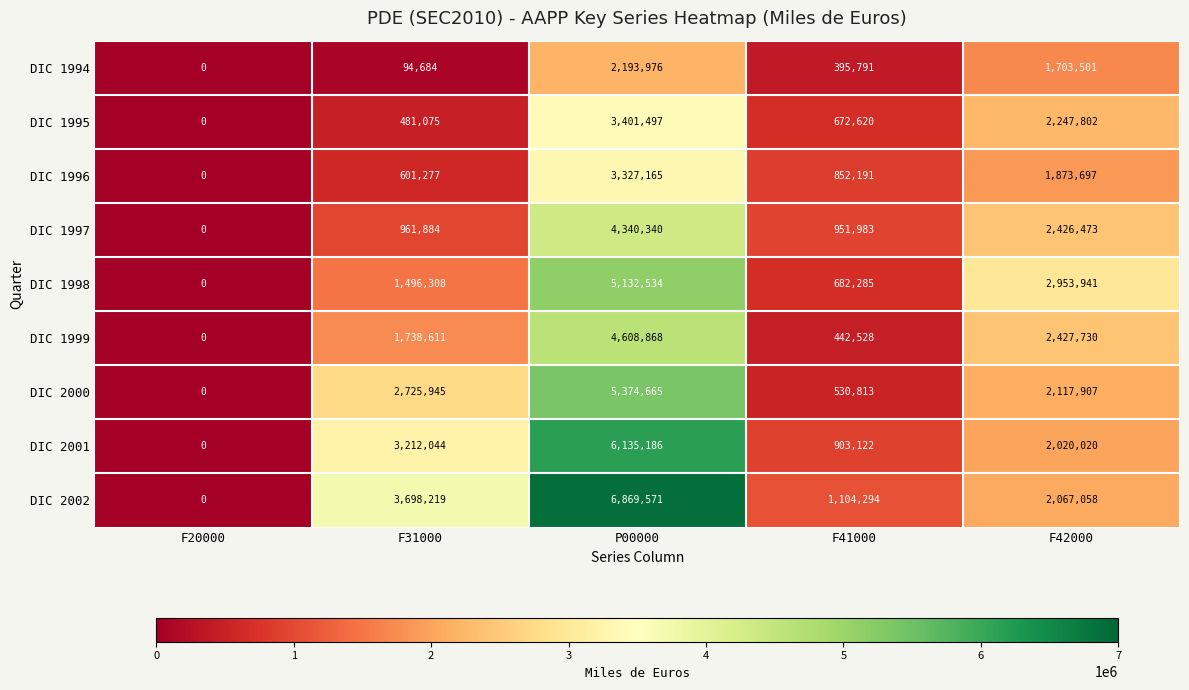

Count the number of categories in the chart.

5